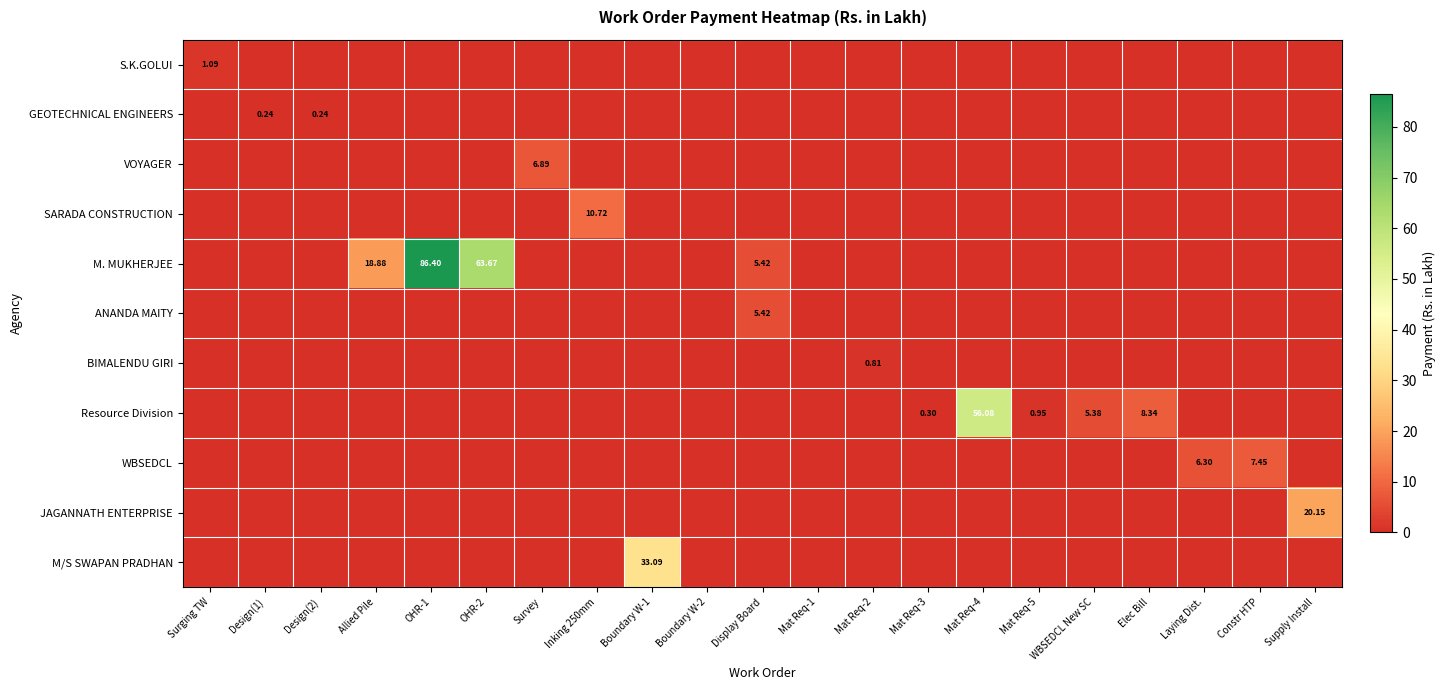

What is the total value across all series at Inking 250mm?

10.7